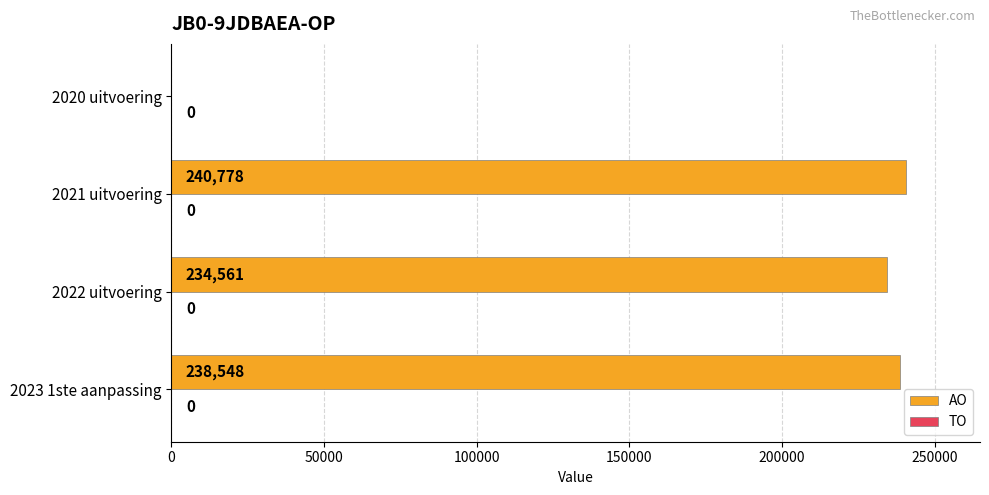

Reading top to bottom, what are all the values shown in this chart?

2020 uitvoering=0	2021 uitvoering=240778	2022 uitvoering=234561	2023 1ste aanpassing=238548